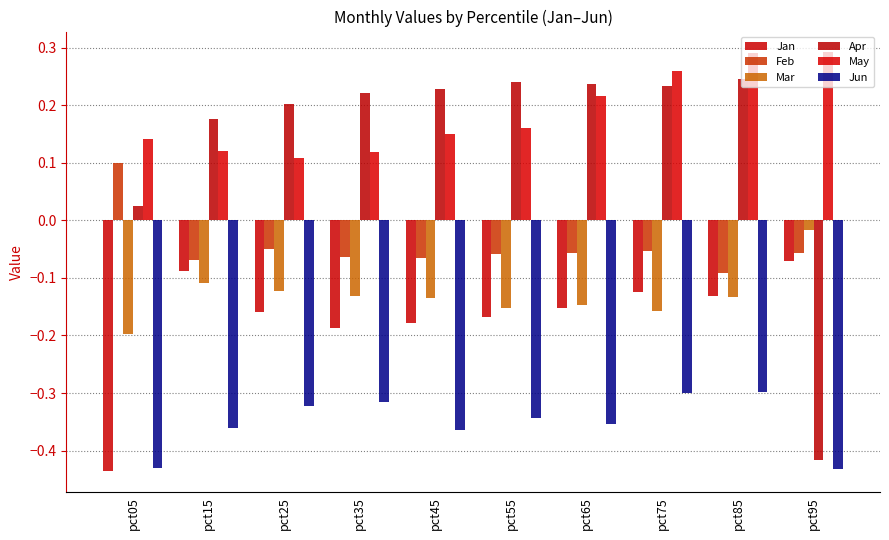

Reading left to right, what are all the values shown in this chart?

Jan: pct05=-0.4	pct15=-0.1	pct25=-0.2	pct35=-0.2	pct45=-0.2	pct55=-0.2	pct65=-0.2	pct75=-0.1	pct85=-0.1	pct95=-0.1
Feb: pct05=0.1	pct15=-0.1	pct25=-0.0	pct35=-0.1	pct45=-0.1	pct55=-0.1	pct65=-0.1	pct75=-0.1	pct85=-0.1	pct95=-0.1
Mar: pct05=-0.2	pct15=-0.1	pct25=-0.1	pct35=-0.1	pct45=-0.1	pct55=-0.2	pct65=-0.1	pct75=-0.2	pct85=-0.1	pct95=-0.0
Apr: pct05=0.0	pct15=0.2	pct25=0.2	pct35=0.2	pct45=0.2	pct55=0.2	pct65=0.2	pct75=0.2	pct85=0.2	pct95=-0.4
May: pct05=0.1	pct15=0.1	pct25=0.1	pct35=0.1	pct45=0.2	pct55=0.2	pct65=0.2	pct75=0.3	pct85=0.3	pct95=0.3
Jun: pct05=-0.4	pct15=-0.4	pct25=-0.3	pct35=-0.3	pct45=-0.4	pct55=-0.3	pct65=-0.4	pct75=-0.3	pct85=-0.3	pct95=-0.4